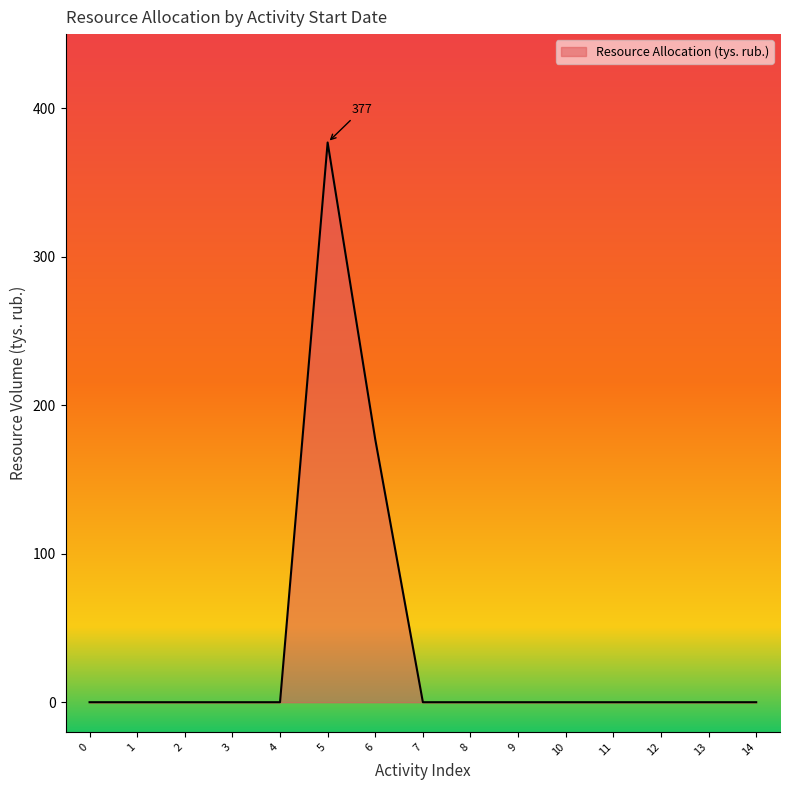

Reading left to right, transcribe all the data shown in this chart.

0	0	0	0	0	377	177	0	0	0	0	0	0	0	0